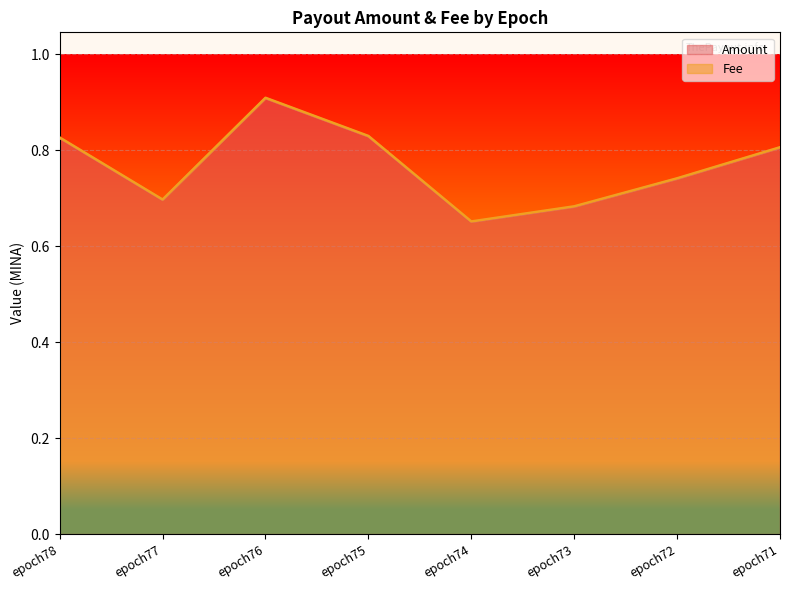

What is the average value?

0.8